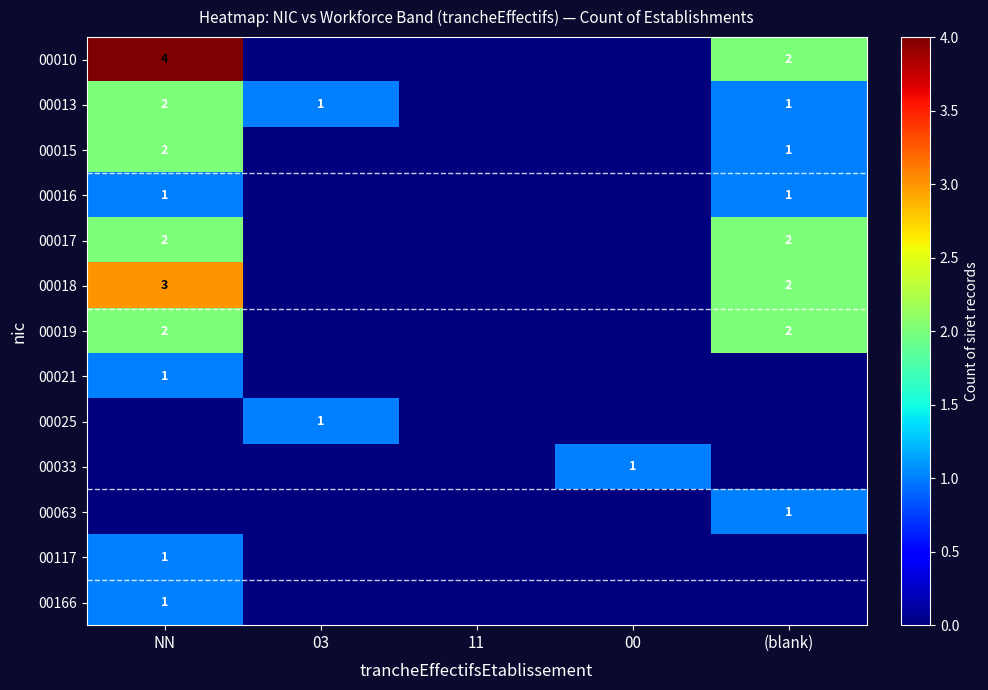

The value of 00019 at NN is 1. True or false?

False